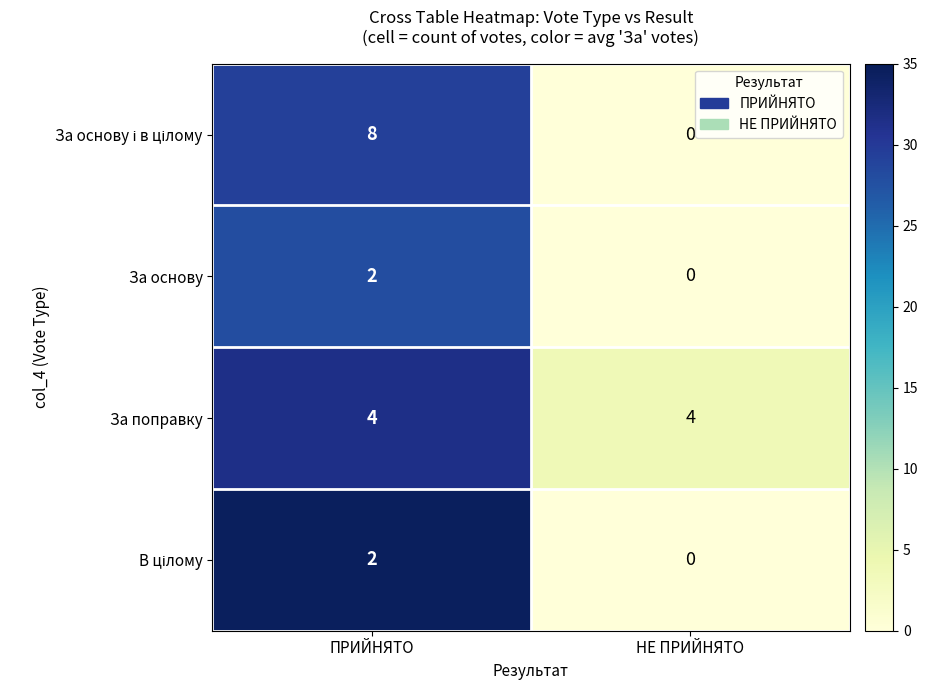

List the labels in order of За основу value, largest first.

ПРИЙНЯТО, НЕ ПРИЙНЯТО